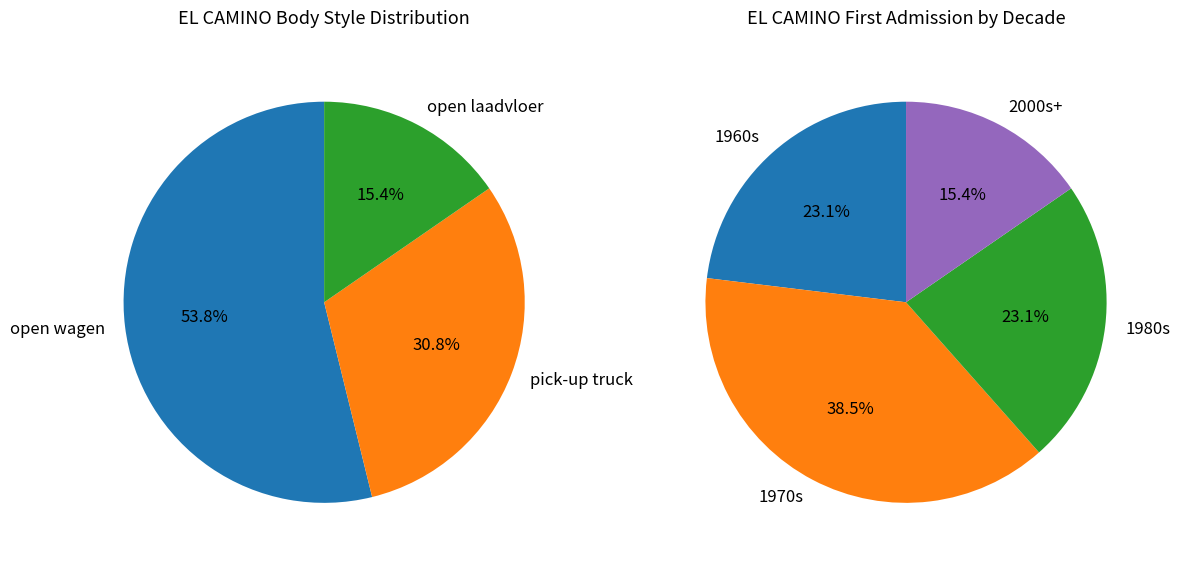

To the nearest percent, what percentage of the pie is open wagen?

54%